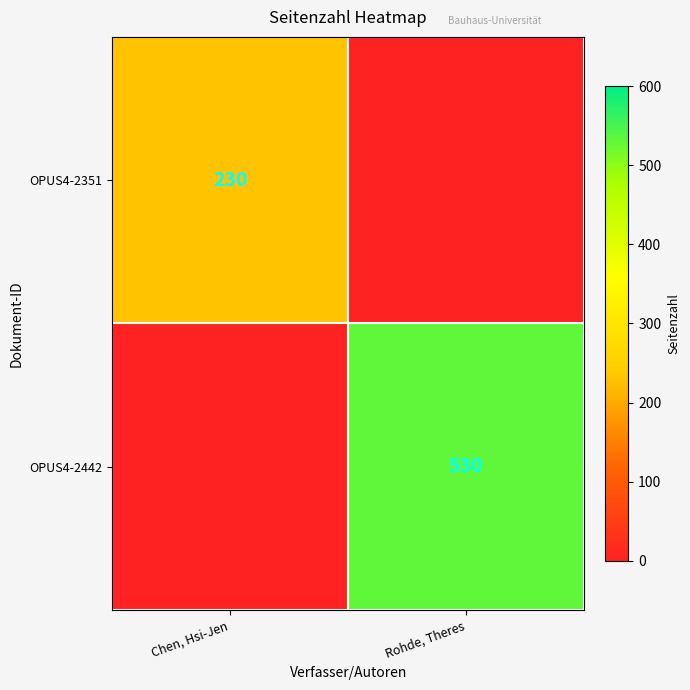

Is it true that OPUS4-2442 equals 530 at Rohde, Theres?

True